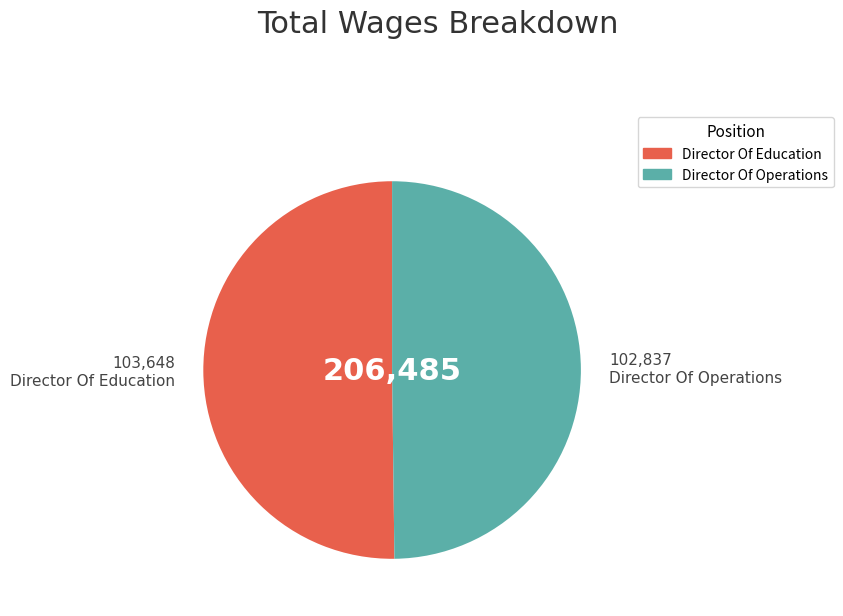

Do Director Of Education and Director Of Operations together represent more than half of the pie?

Yes